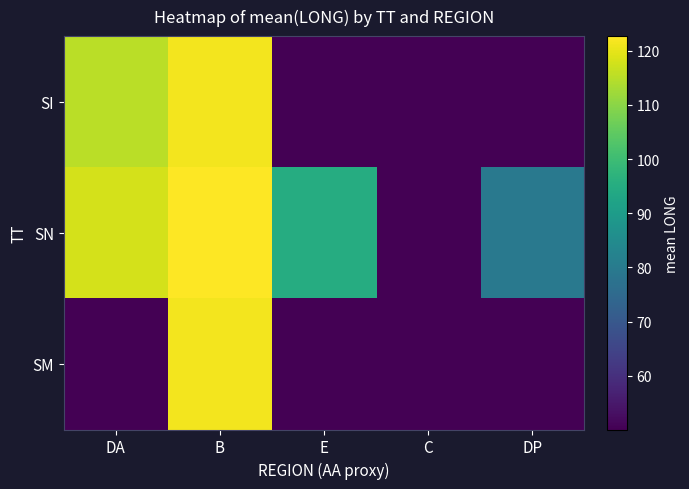

List the series in order of their peak value, lowest first.

SI, SM, SN